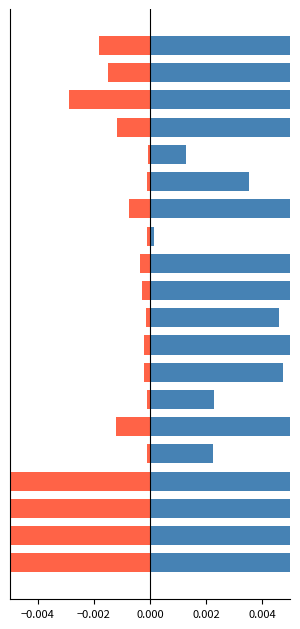

Does the chart contain stacked bars?

No